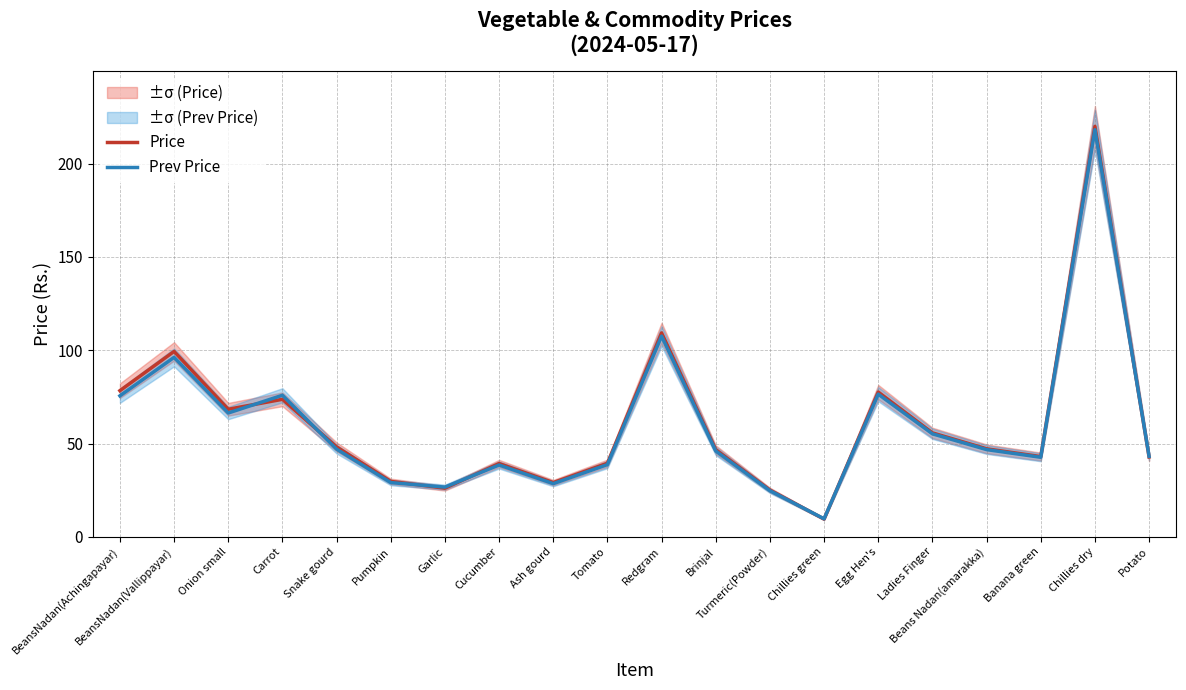

Which series has the largest total across all categories?

Price